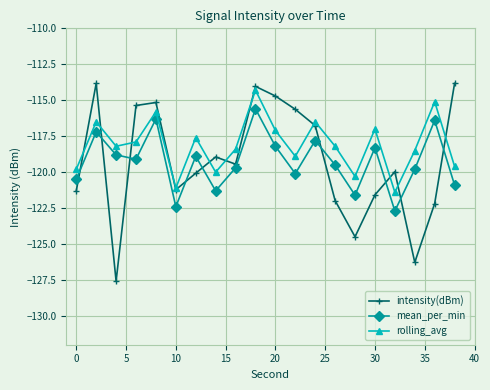

After their last crossing, which series has the higher values: mean_per_min or intensity(dBm)?

intensity(dBm)